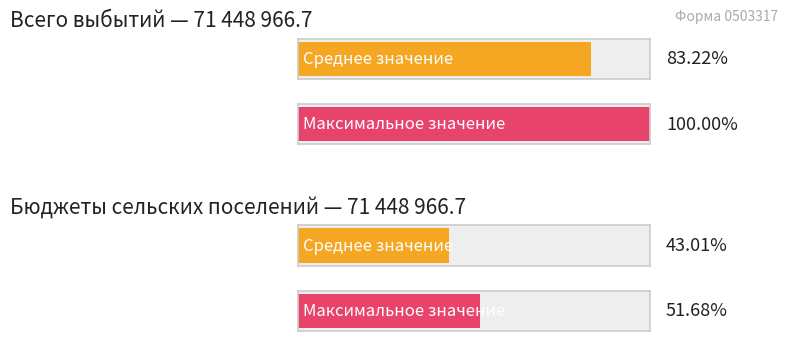

Does the chart contain stacked bars?

No